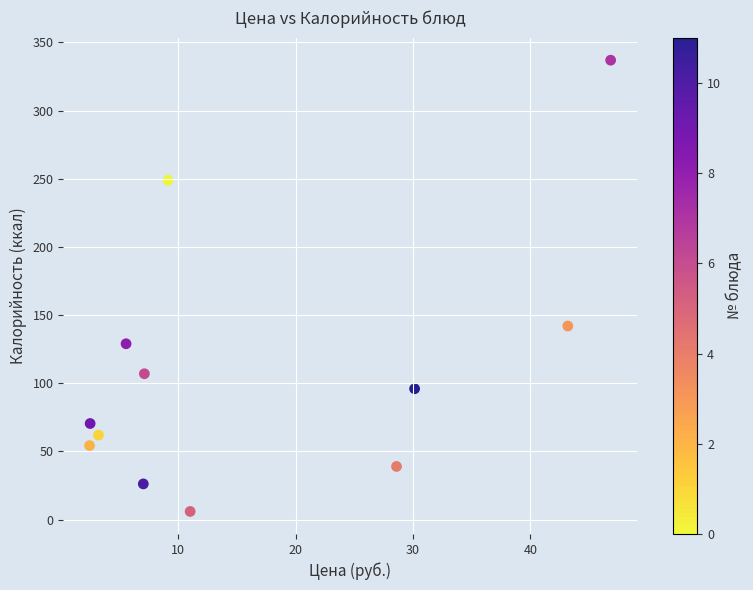

What is the average Y value?

109.8